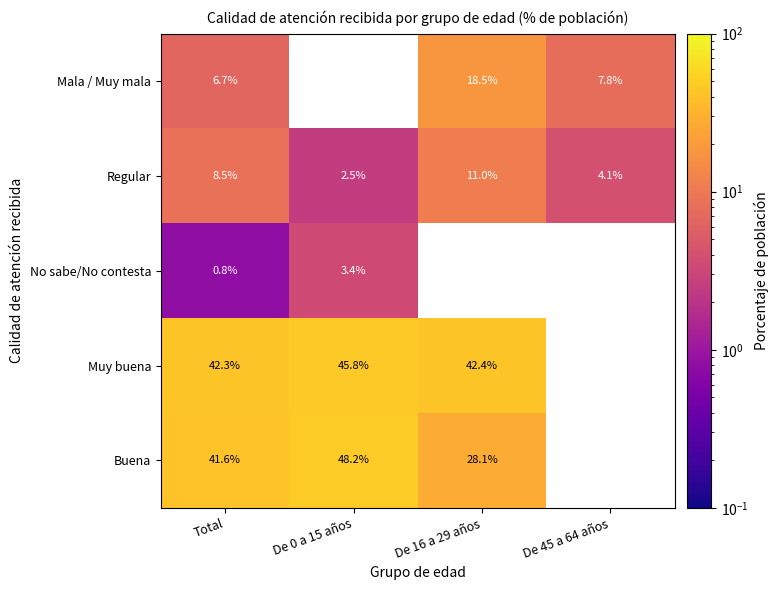

What is the sum of the Buena values at De 16 a 29 años and De 0 a 15 años?

76.3